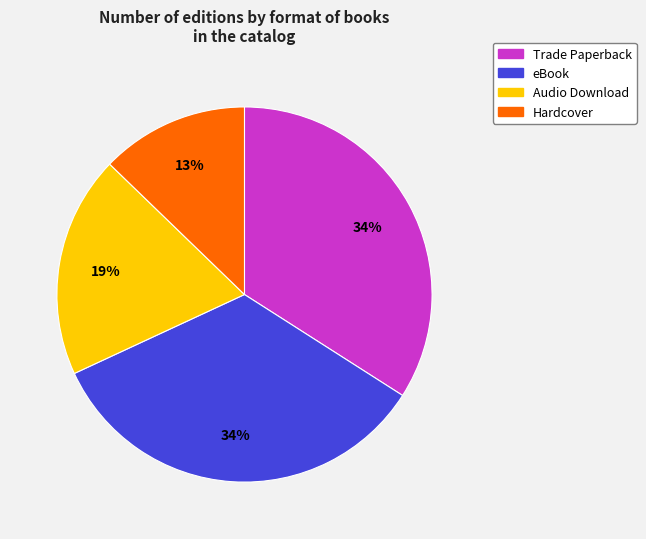

Which category has the smallest portion of the pie?

Hardcover